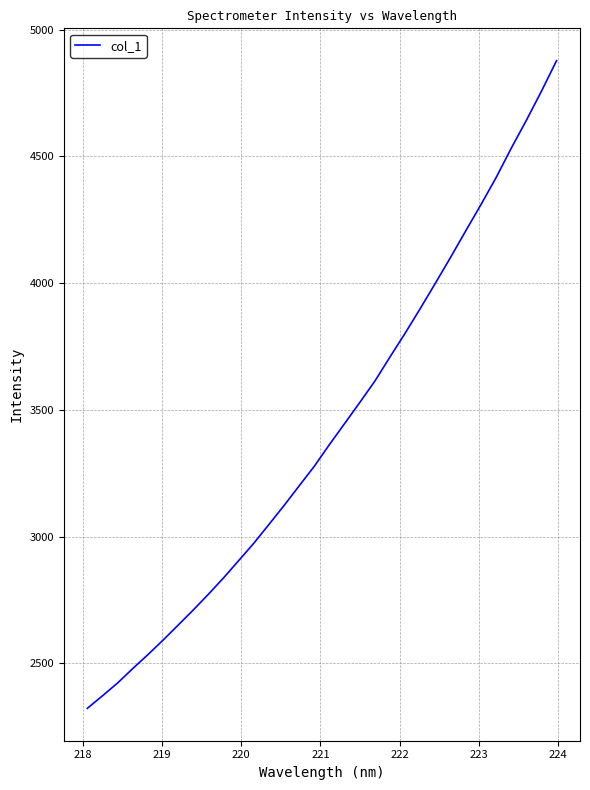

What is the maximum value shown in the chart?

4877.1